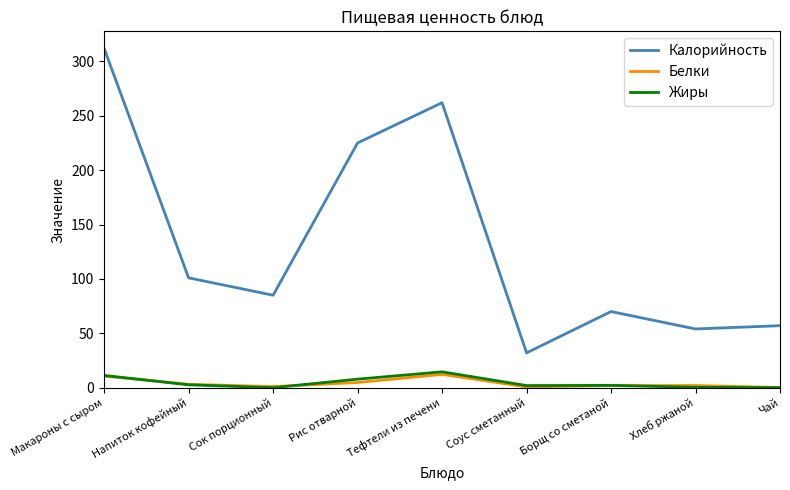

At which label does Калорийность first exceed 85?

Макароны с сыром